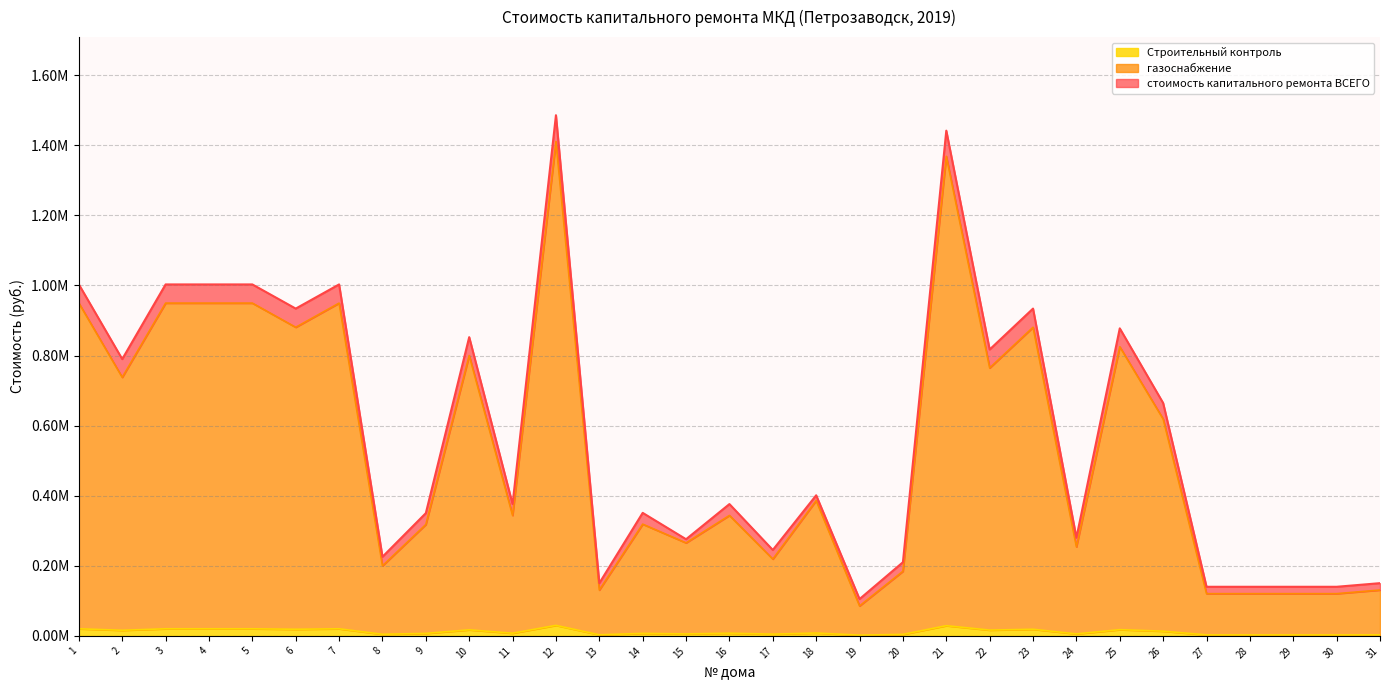

True or false: стоимость капитального ремонта ВСЕГО and газоснабжение intersect in this chart.

False